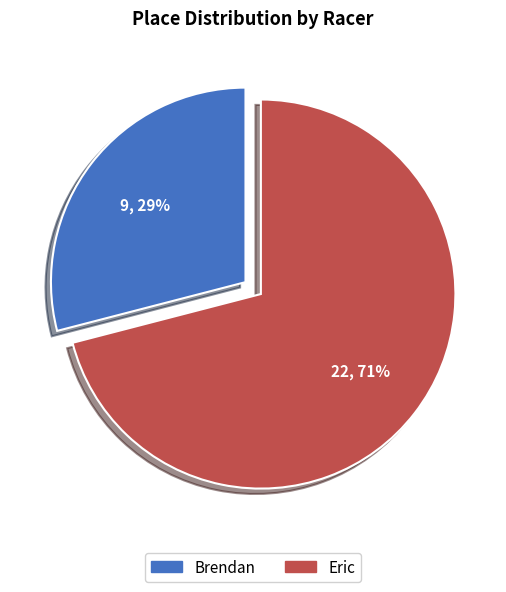

To the nearest percent, what is the difference between the Brendan and Eric slice percentages?

42%